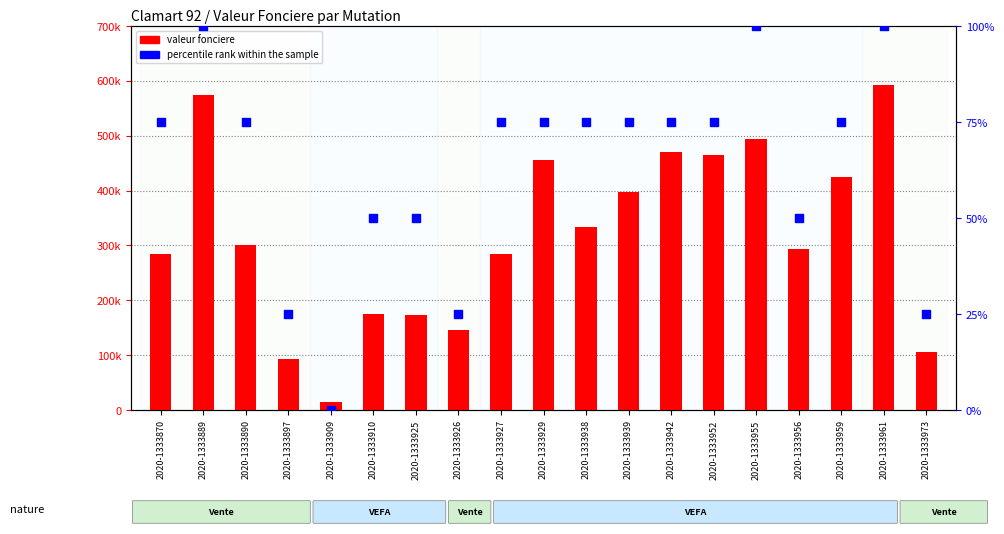

Which series has the largest total across all categories?

valeur fonciere